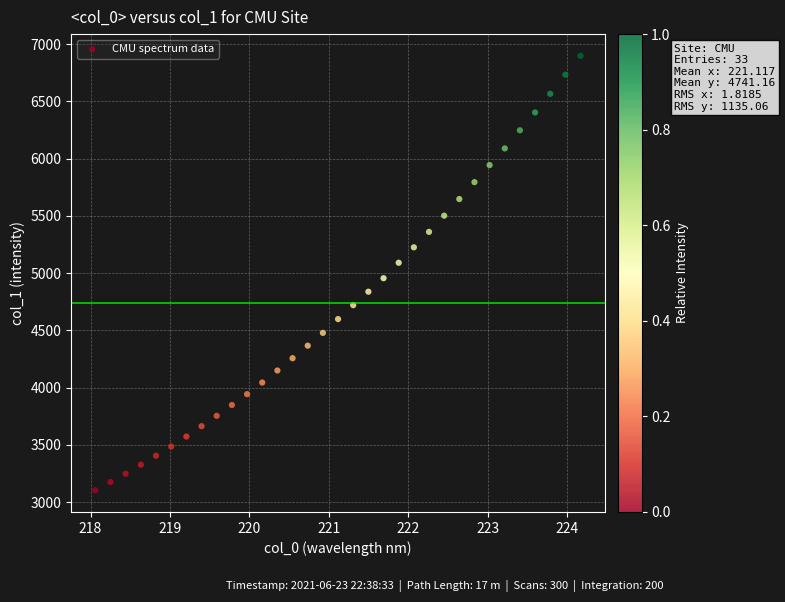

What is the range of Y values (max minus min)?

3794.5